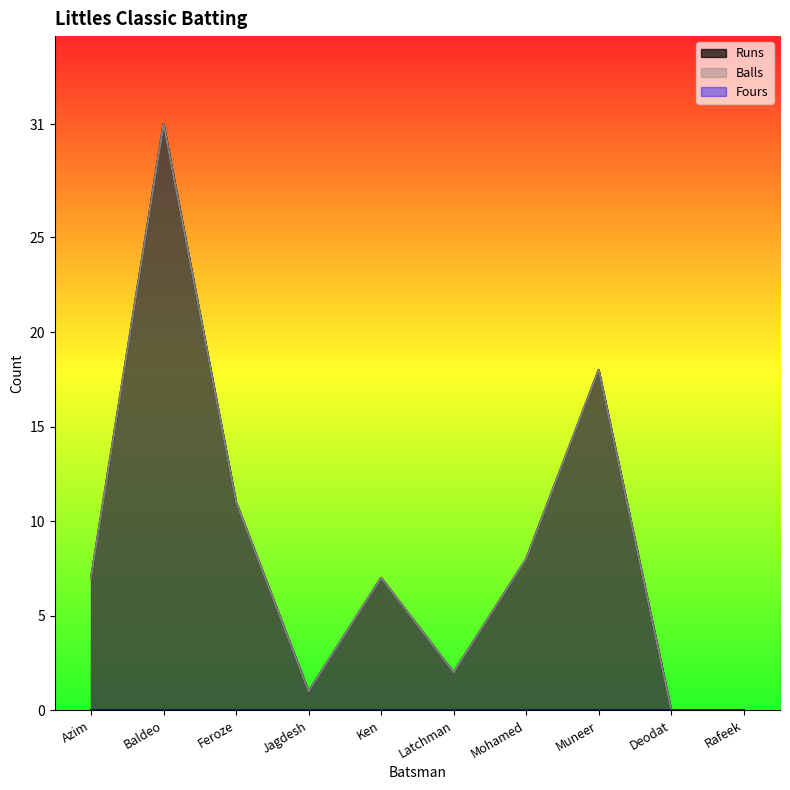

Which series has the largest total across all categories?

Runs